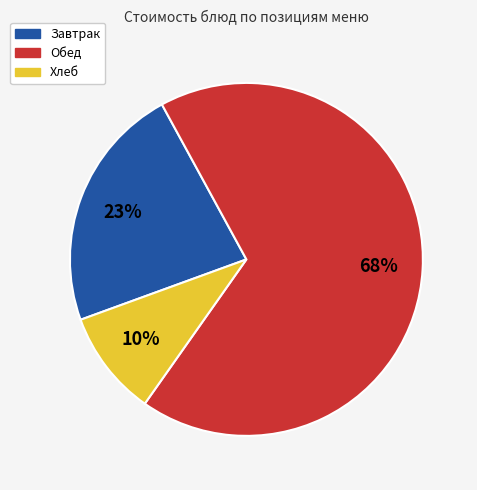

Is there a majority slice in this chart?

Yes